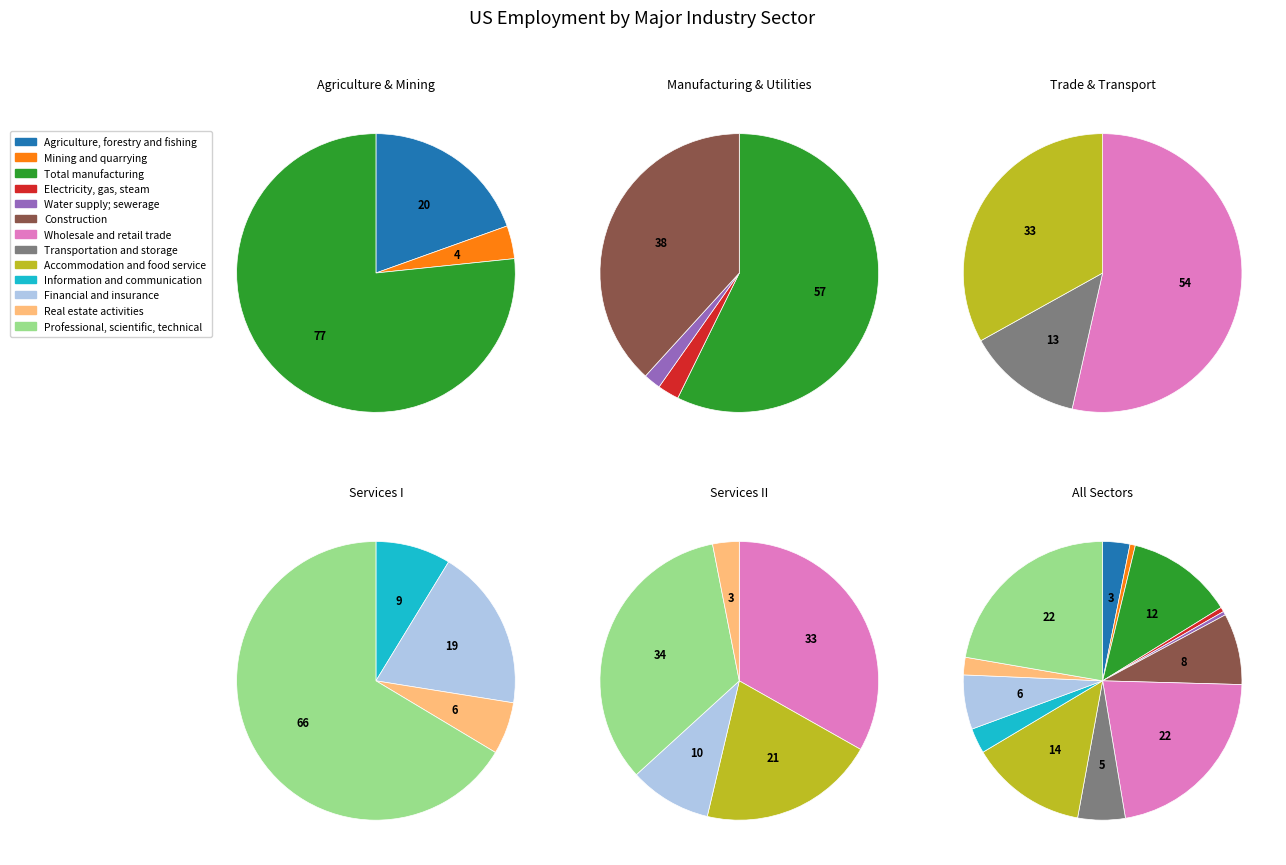

Rank the categories by value from lowest to highest.

Water supply; sewerage, Electricity, gas, steam, Mining and quarrying, Real estate activities, Information and communication, Agriculture, forestry and fishing, Transportation and storage, Financial and insurance, Construction, Total manufacturing, Accommodation and food service, Wholesale and retail trade, Professional, scientific, technical